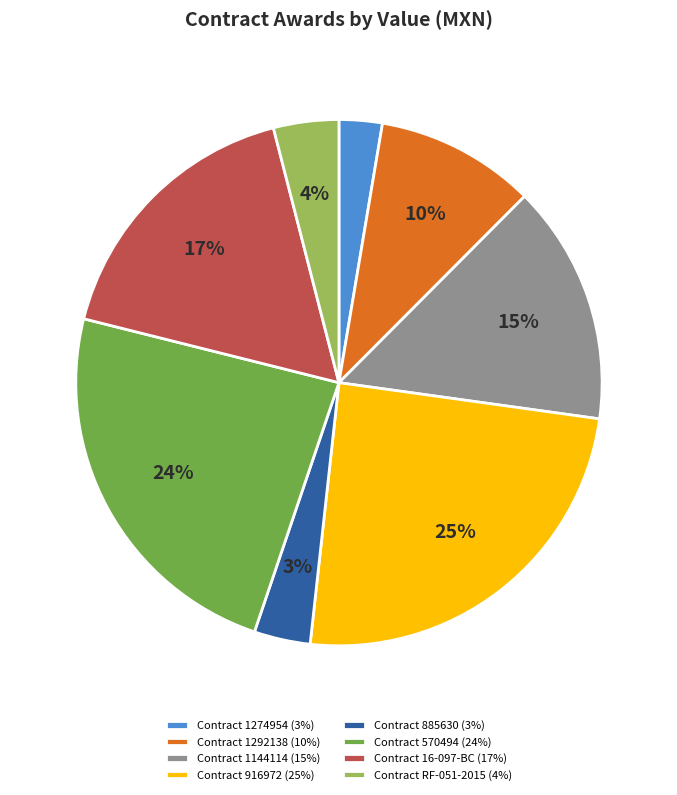

Count the number of slices in the pie.

8